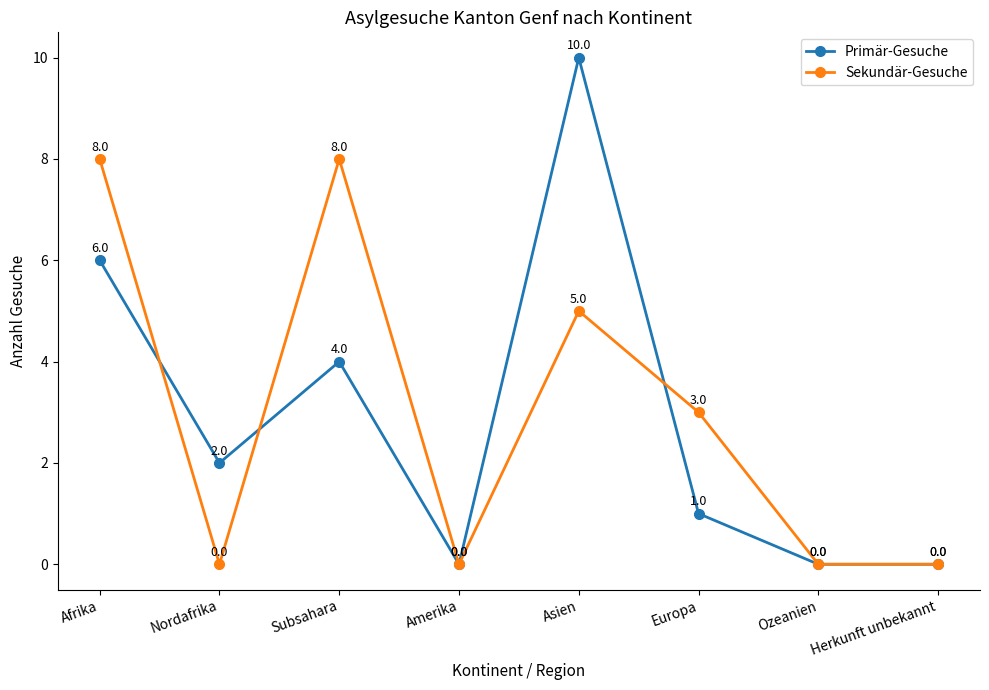

What is the difference between the Primär-Gesuche values at Asien and Amerika?

10